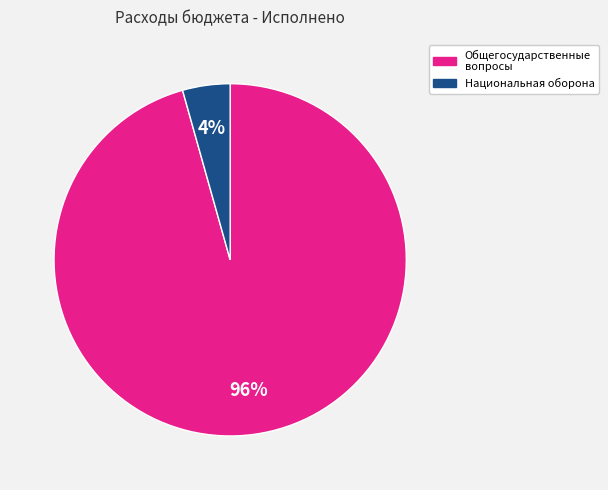

To the nearest percent, what is the average slice percentage?

50%